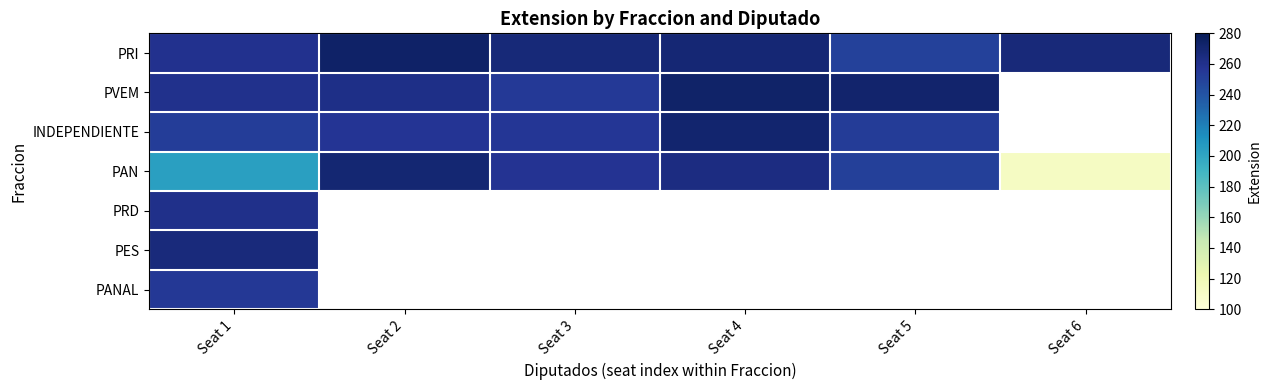

Between Seat 2 and Seat 5, which is larger?

Seat 2